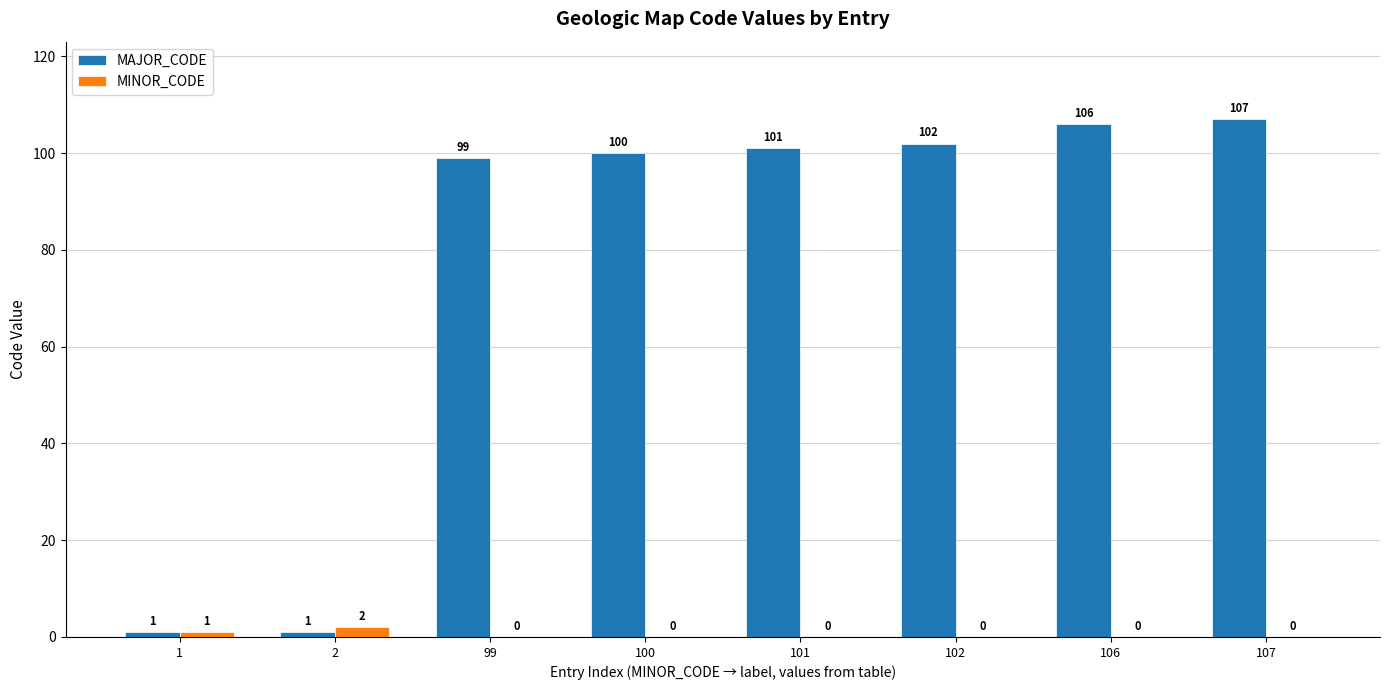

Which category has the highest value in the MAJOR_CODE series?

107